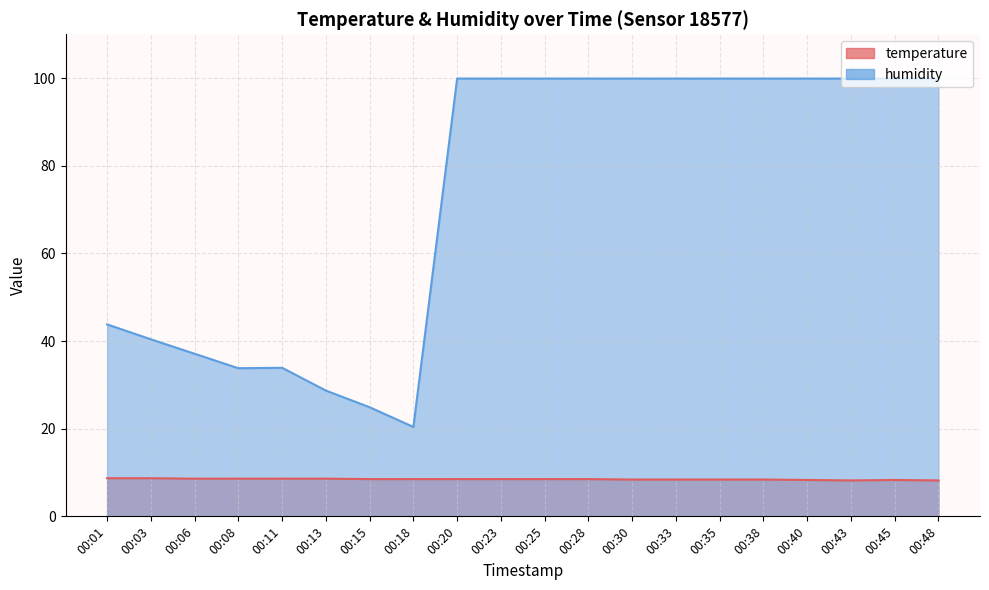

What is the average value of the humidity line series?

73.1